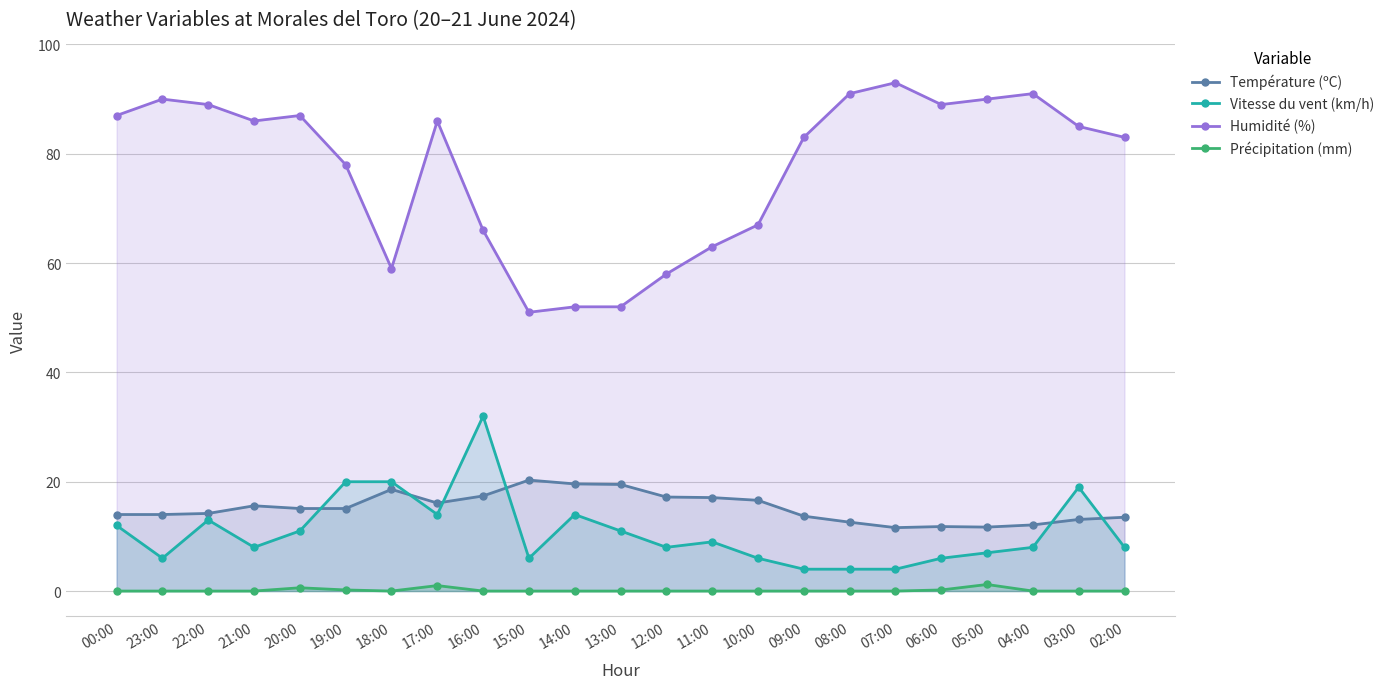

Reading right to left, extract all data points from this chart.

Température (ºC): 02:00=13.5	03:00=13.1	04:00=12.1	05:00=11.7	06:00=11.8	07:00=11.6	08:00=12.6	09:00=13.7	10:00=16.6	11:00=17.1	12:00=17.2	13:00=19.5	14:00=19.6	15:00=20.3	16:00=17.4	17:00=16.1	18:00=18.6	19:00=15.1	20:00=15.1	21:00=15.6	22:00=14.2	23:00=14.0	00:00=14.0
Vitesse du vent (km/h): 02:00=8.0	03:00=19.0	04:00=8.0	05:00=7.0	06:00=6.0	07:00=4.0	08:00=4.0	09:00=4.0	10:00=6.0	11:00=9.0	12:00=8.0	13:00=11.0	14:00=14.0	15:00=6.0	16:00=32.0	17:00=14.0	18:00=20.0	19:00=20.0	20:00=11.0	21:00=8.0	22:00=13.0	23:00=6.0	00:00=12.0
Humidité (%): 02:00=83.0	03:00=85.0	04:00=91.0	05:00=90.0	06:00=89.0	07:00=93.0	08:00=91.0	09:00=83.0	10:00=67.0	11:00=63.0	12:00=58.0	13:00=52.0	14:00=52.0	15:00=51.0	16:00=66.0	17:00=86.0	18:00=59.0	19:00=78.0	20:00=87.0	21:00=86.0	22:00=89.0	23:00=90.0	00:00=87.0
Précipitation (mm): 02:00=0.0	03:00=0.0	04:00=0.0	05:00=1.2	06:00=0.2	07:00=0.0	08:00=0.0	09:00=0.0	10:00=0.0	11:00=0.0	12:00=0.0	13:00=0.0	14:00=0.0	15:00=0.0	16:00=0.0	17:00=1.0	18:00=0.0	19:00=0.2	20:00=0.6	21:00=0.0	22:00=0.0	23:00=0.0	00:00=0.0